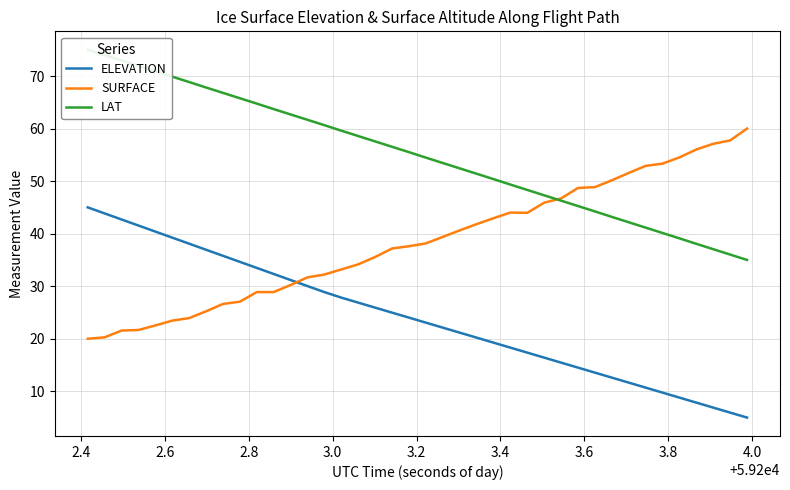

How many lines are shown in the chart?

3